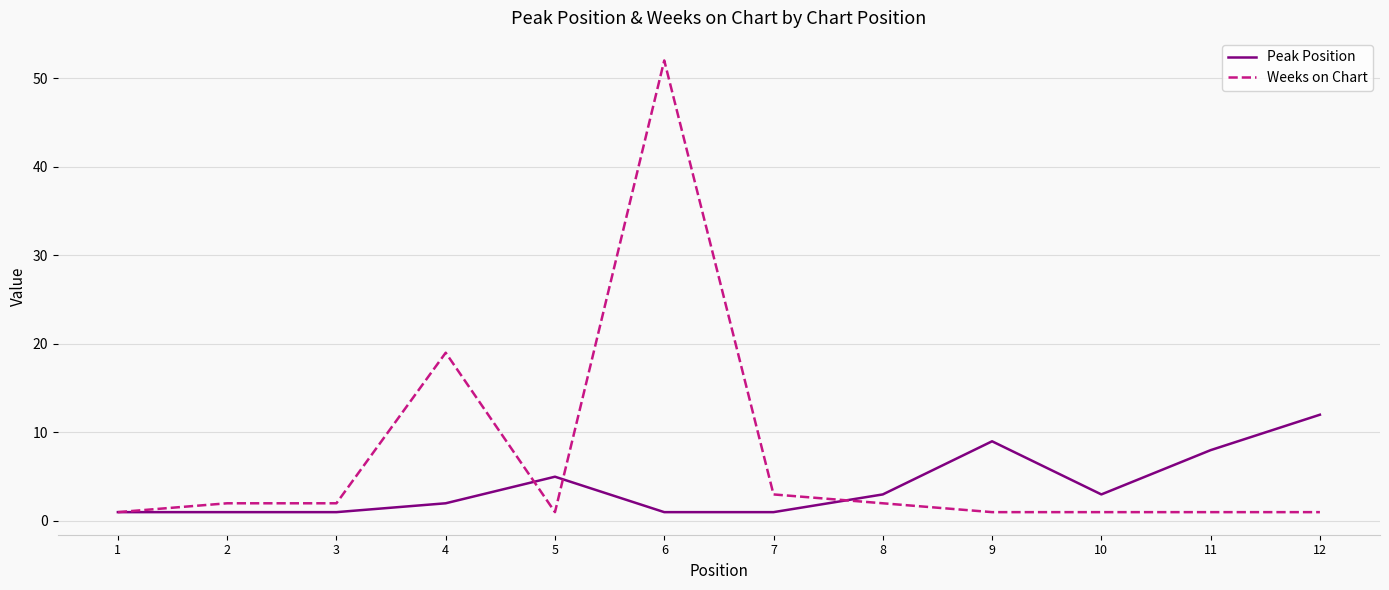

True or false: Weeks on Chart and Peak Position intersect in this chart.

True